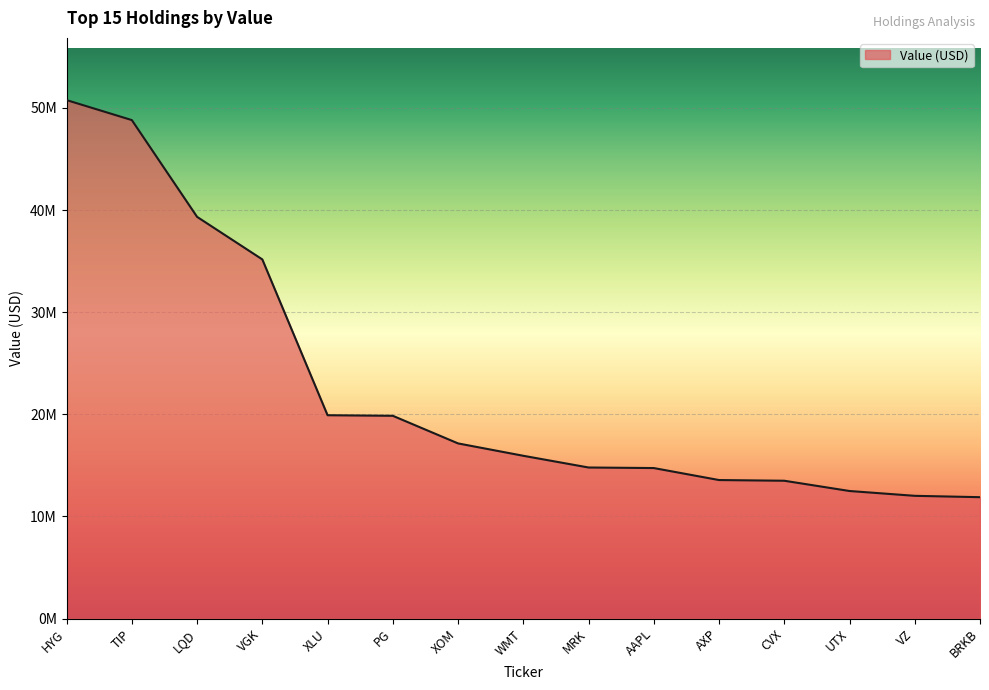

Rank the categories by value from highest to lowest.

HYG, TIP, LQD, VGK, XLU, PG, XOM, WMT, MRK, AAPL, AXP, CVX, UTX, VZ, BRKB